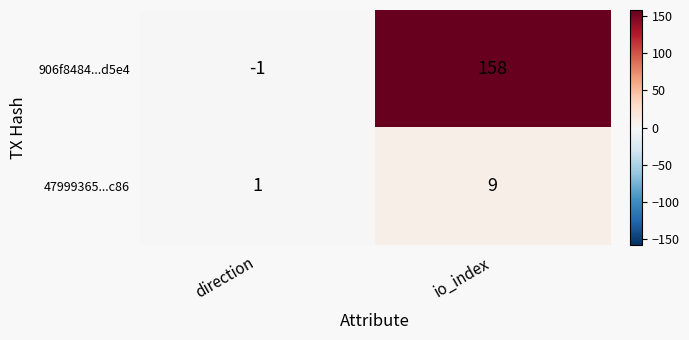

At which category does the chart reach its peak across all series?

io_index